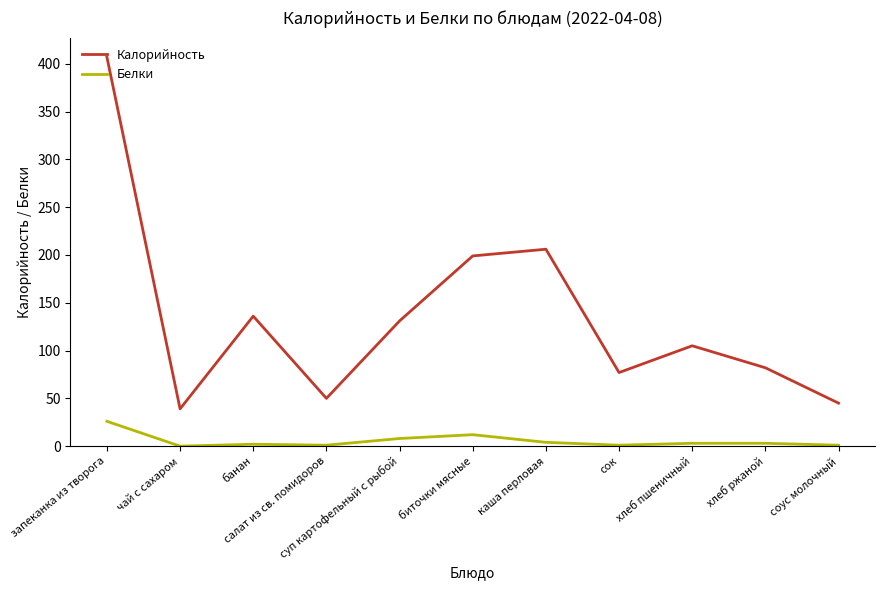

What is the total value across all series at чай с сахаром?

39